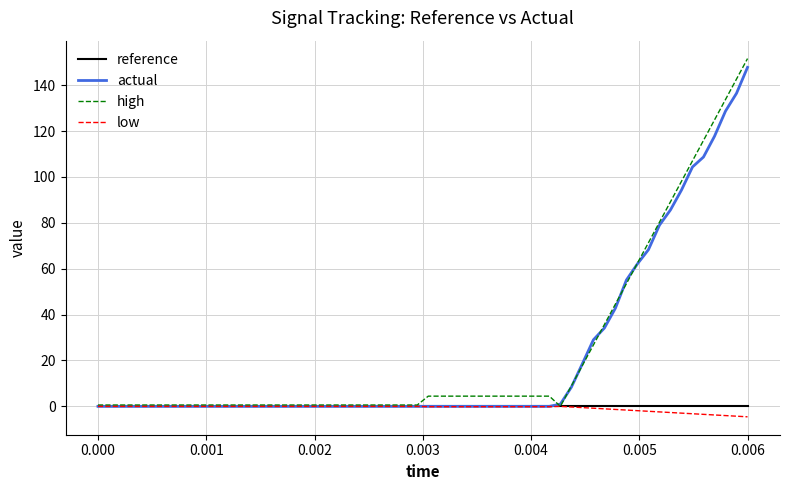

What is the maximum value shown in the chart?

151.6